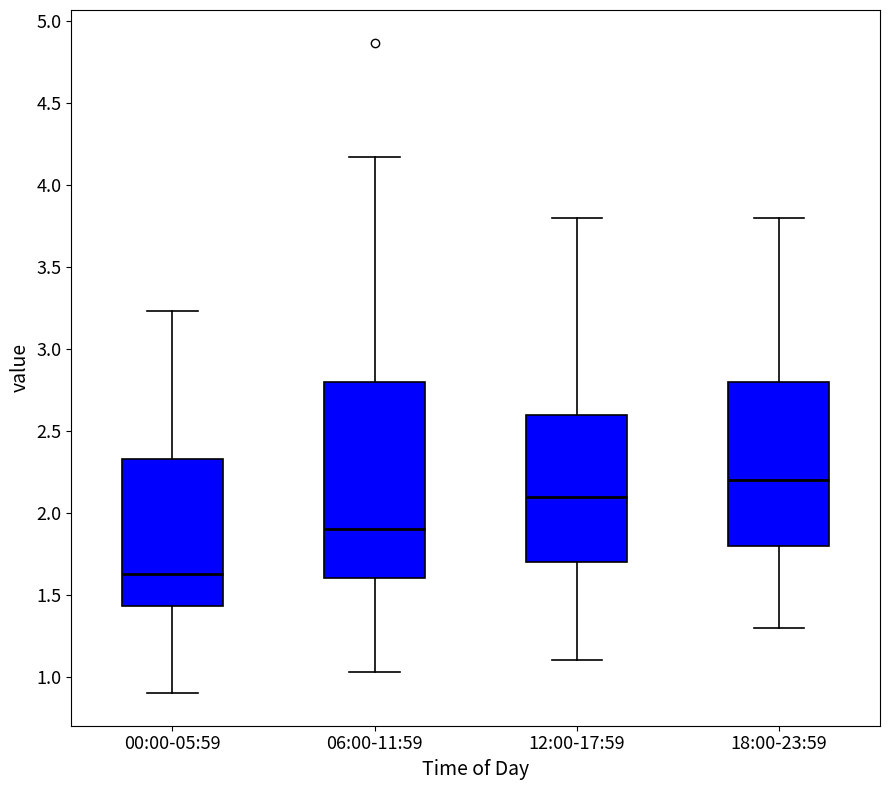

Reading left to right, transcribe this box plot: for each box, give where its median line is, the range the box spans, and where its two whiskers end, as read against the y-axis. The values are not printed on the chart, so give them approximately, as read against the axis.

00:00-05:59: median 1.65, box 1.45 to 2.35, whiskers 0.90 to 3.25
06:00-11:59: median 1.90, box 1.60 to 2.80, whiskers 1.05 to 4.15
12:00-17:59: median 2.10, box 1.70 to 2.60, whiskers 1.10 to 3.80
18:00-23:59: median 2.20, box 1.80 to 2.80, whiskers 1.30 to 3.80